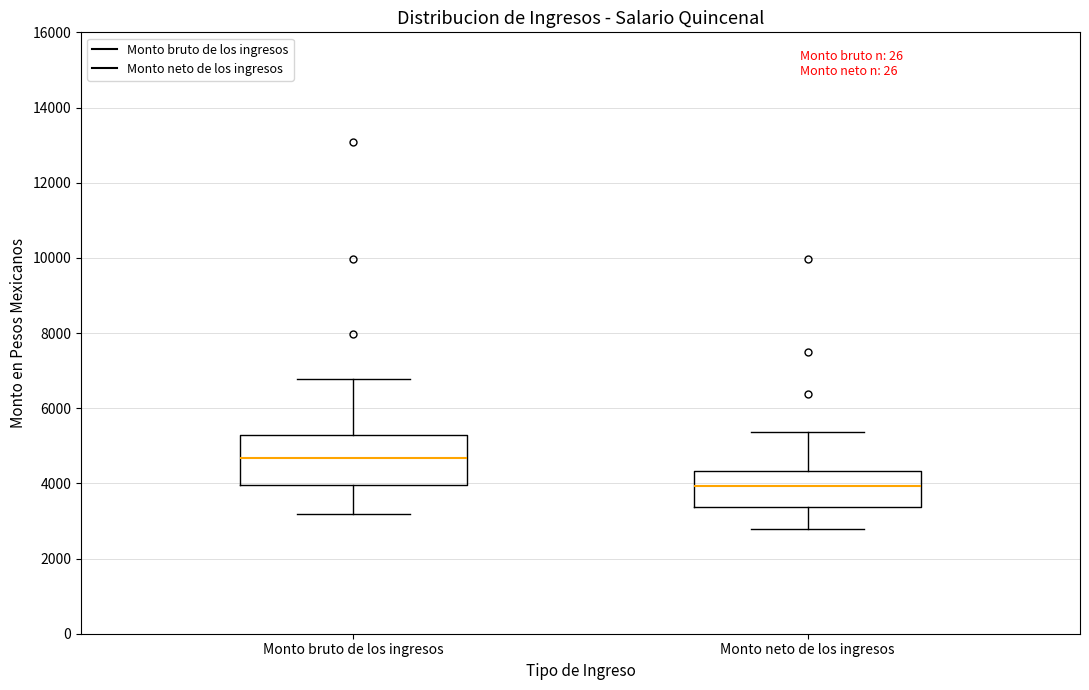

Reading left to right, transcribe this box plot: for each box, give where its median line is, the range the box spans, and where its two whiskers end, as read against the y-axis. The values are not printed on the chart, so give them approximately, as read against the axis.

Monto bruto de los ingresos: median 4600, box 4000 to 5200, whiskers 3200 to 6800
Monto neto de los ingresos: median 4000, box 3400 to 4400, whiskers 2800 to 5400